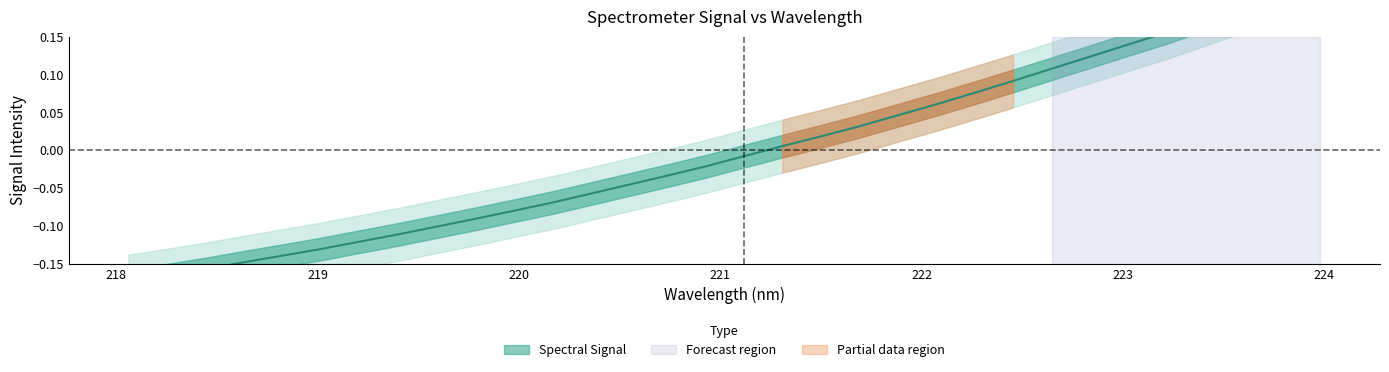

Rank the categories by value from lowest to highest.

218.0596, 218.2508, 218.442, 218.6332, 218.8244, 219.0156, 219.2067, 219.3979, 219.589, 219.7801, 219.9712, 220.1623, 220.3533, 220.5444, 220.7354, 220.9264, 221.1174, 221.3083, 221.4993, 221.6902, 221.8812, 222.0721, 222.263, 222.4538, 222.6447, 222.8355, 223.0264, 223.2172, 223.408, 223.5987, 223.7895, 223.9802